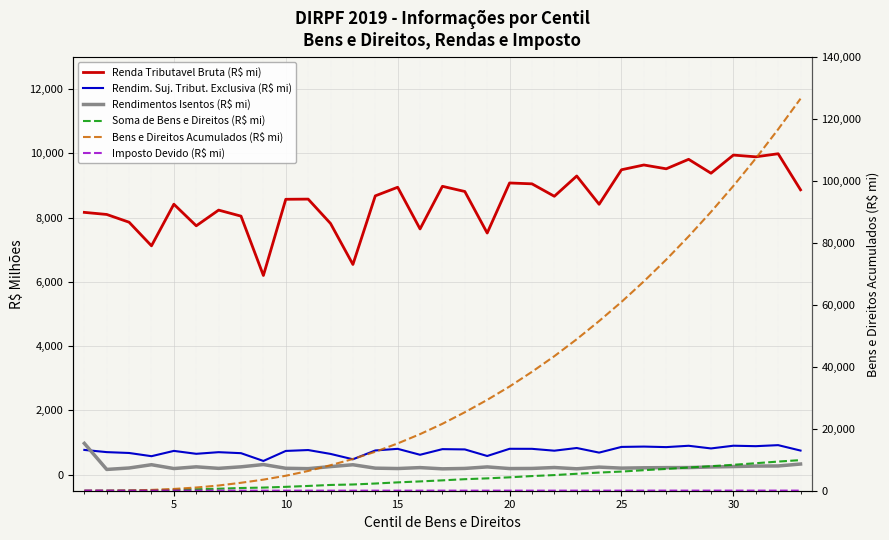

How many intersections are there between Soma de Bens e Direitos (R$ mi) and Rendimentos Isentos (R$ mi)?

1